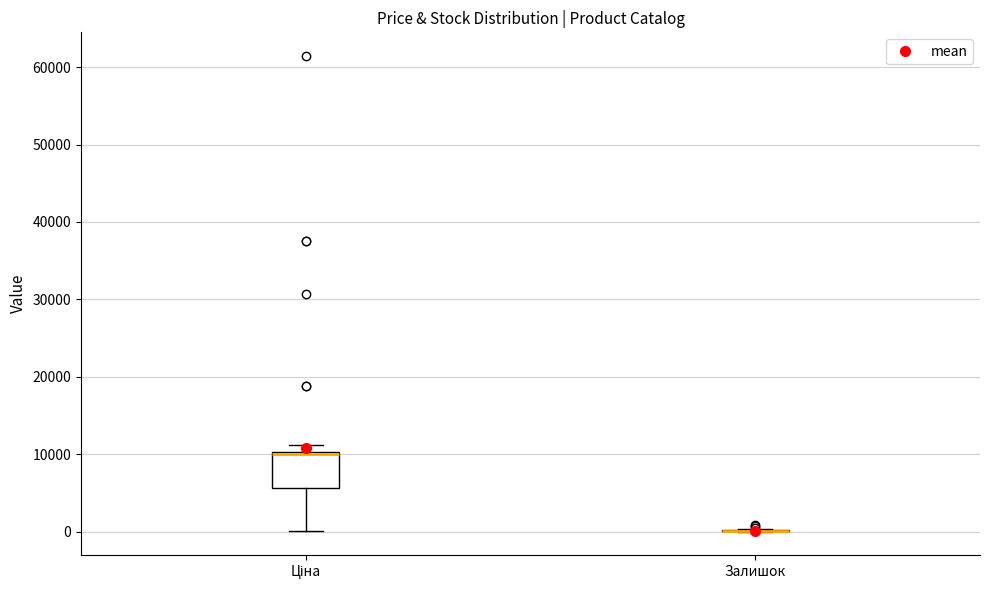

Which box is the tallest, from its lower edge to its upper edge?

Ціна